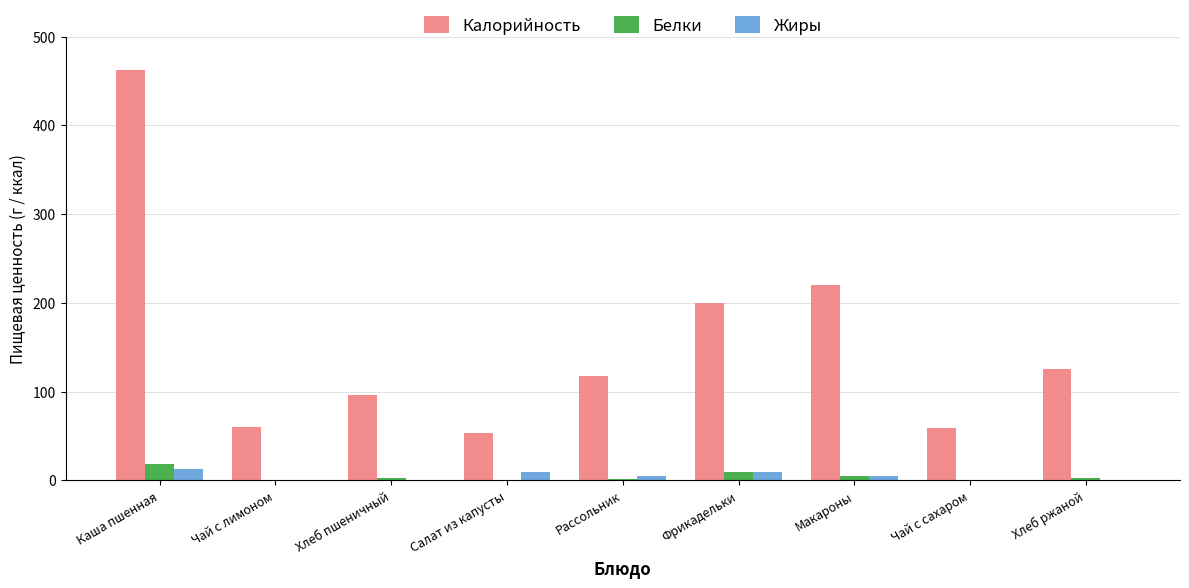

At which category is the sum across all series the highest?

Каша пшенная